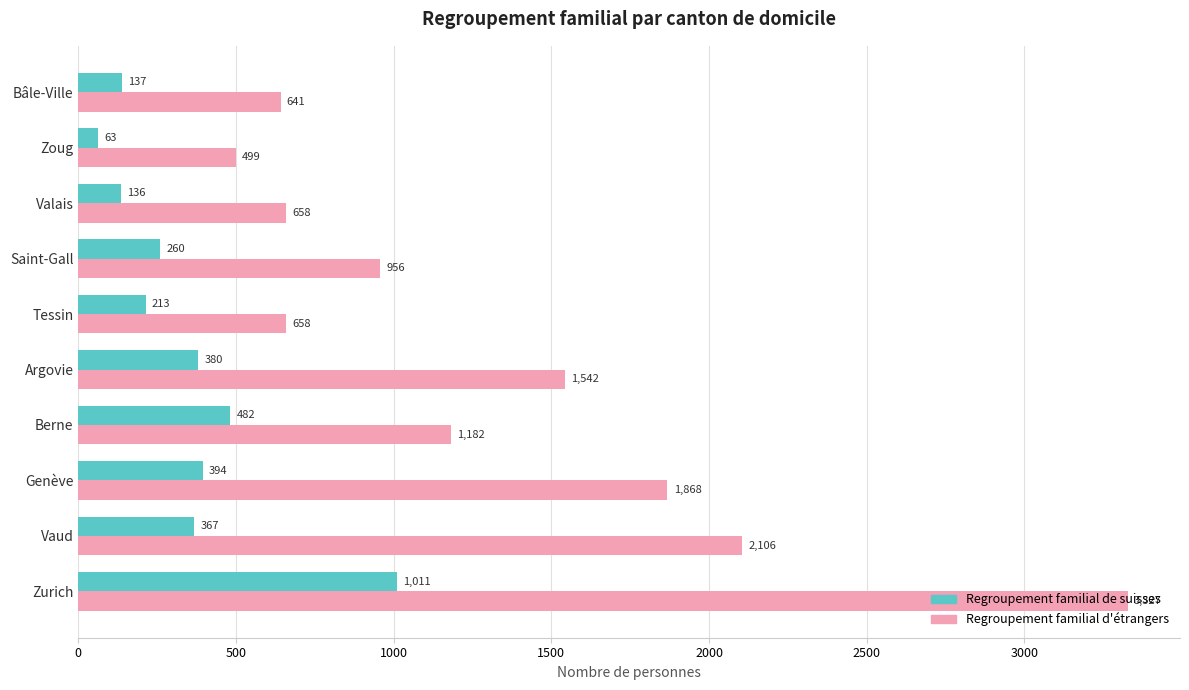

At Zoug, list the series in order from largest to smallest.

Regroupement familial d'étrangers, Regroupement familial de suisses